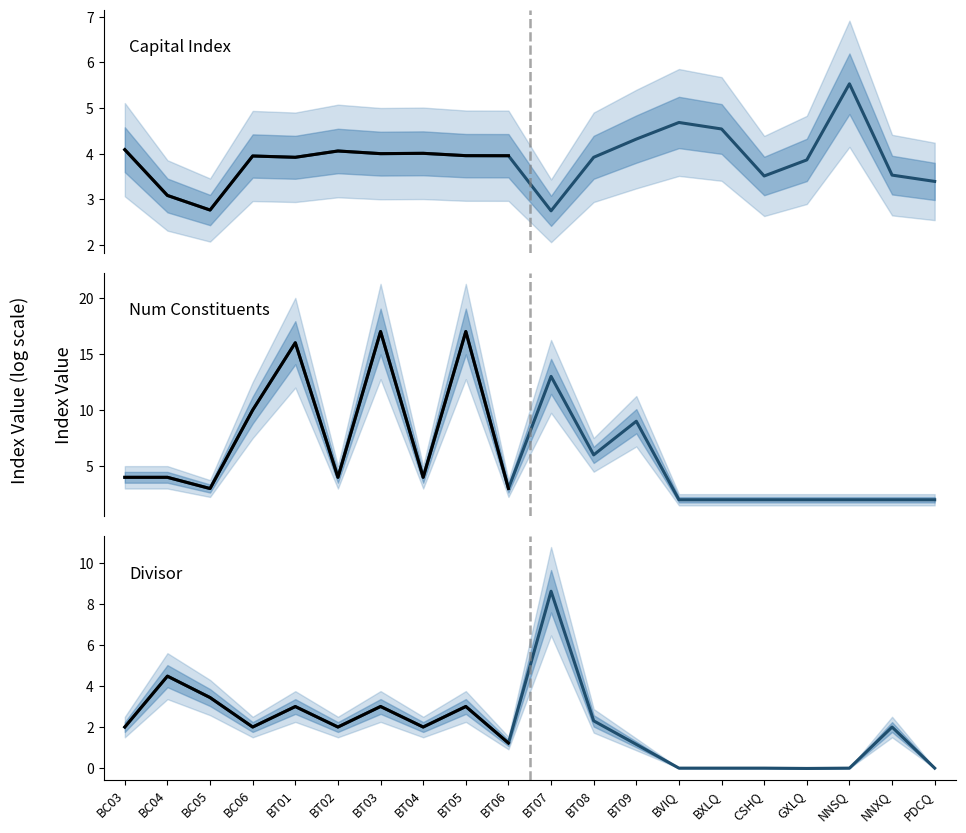

List the labels in order of Num Constituents value, smallest first.

BVIQ, BXLQ, CSHQ, GXLQ, NNSQ, NNXQ, PDCQ, BC05, BT06, BC03, BC04, BT02, BT04, BT08, BT09, BC06, BT07, BT01, BT03, BT05